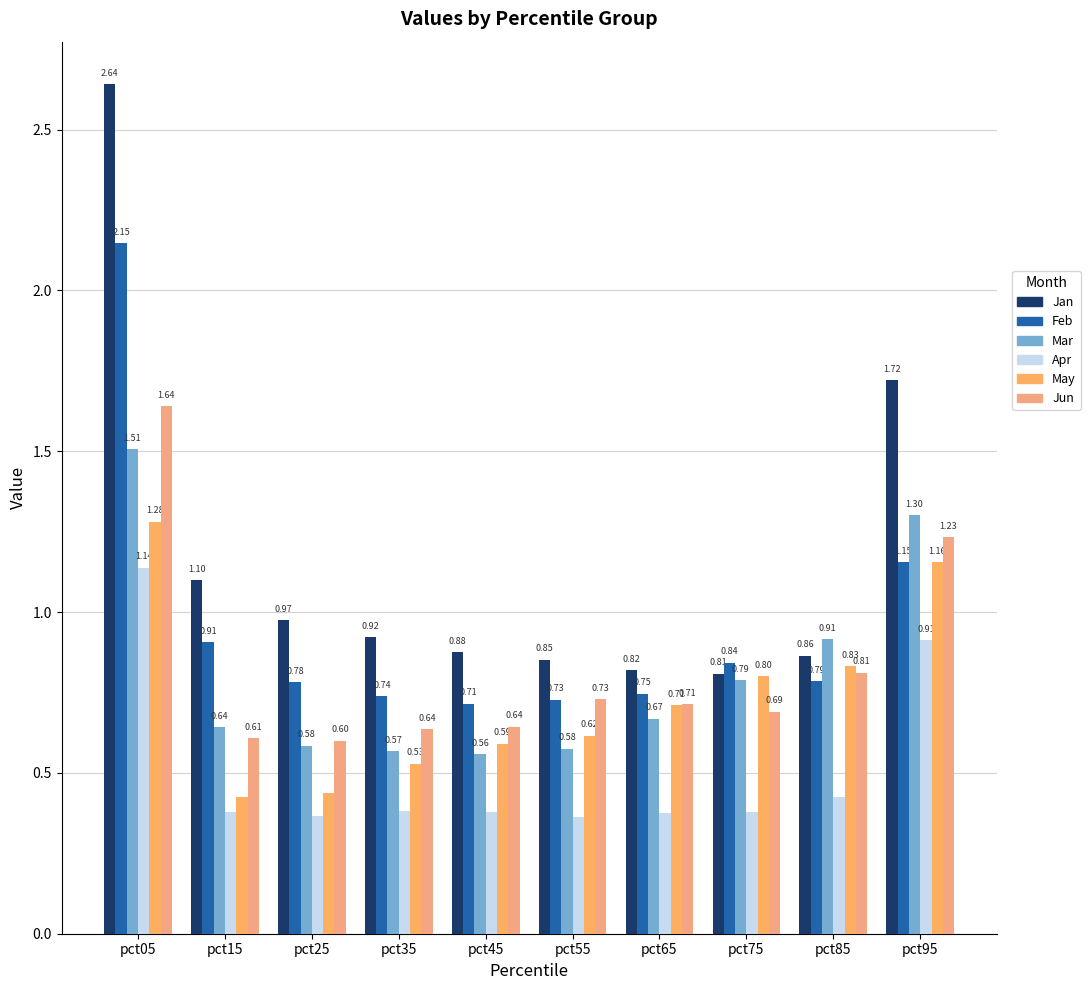

What is the value of the Feb bar at the 1st from the left?

2.1